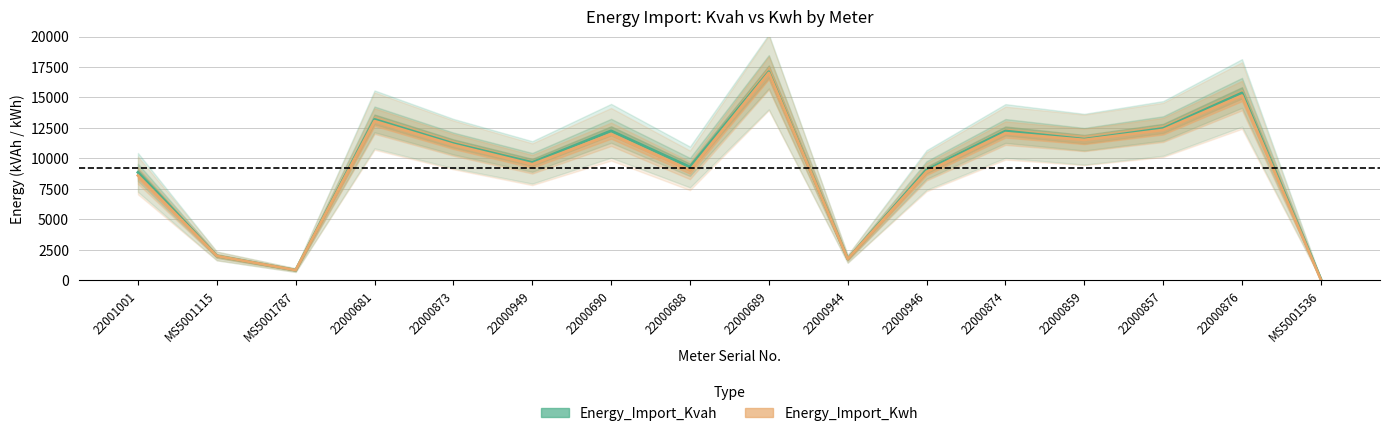

How many data points in Energy_Import_Kvah are less than 11223?

8